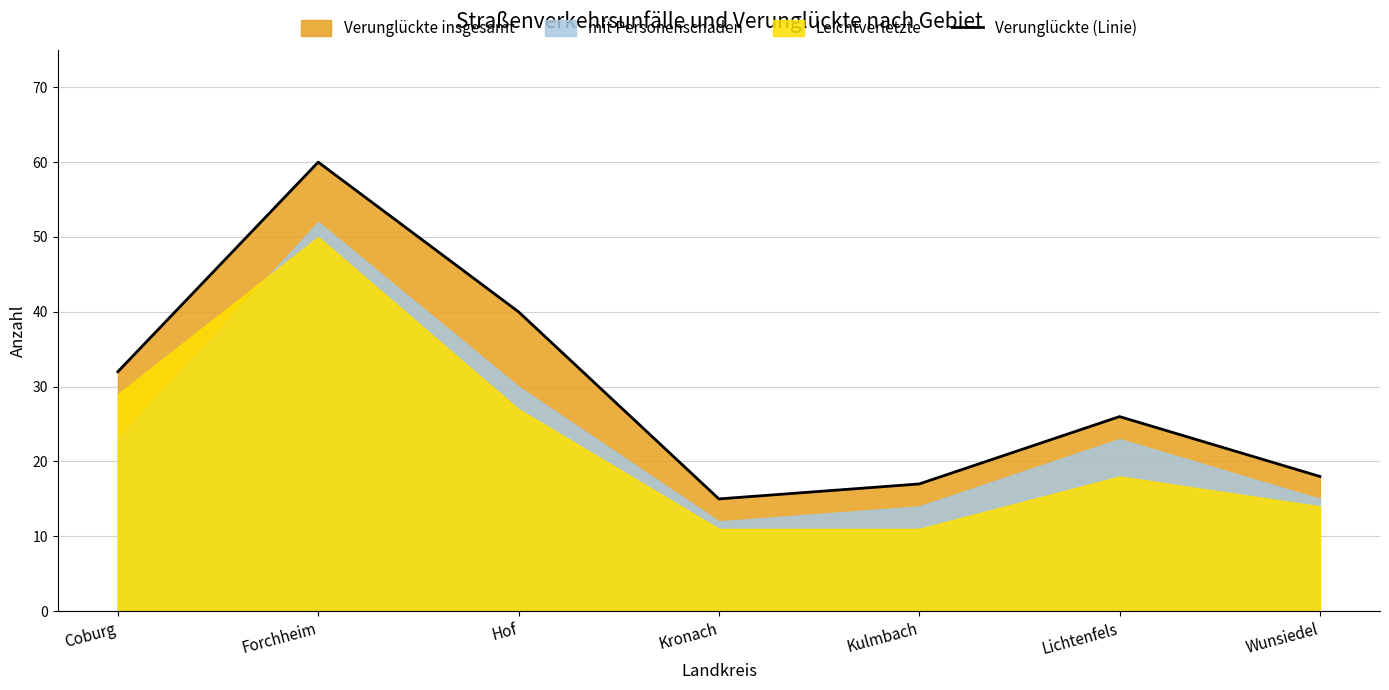

Reading left to right, list all the values displayed in this chart.

Coburg=32	Forchheim=60	Hof=40	Kronach=15	Kulmbach=17	Lichtenfels=26	Wunsiedel=18